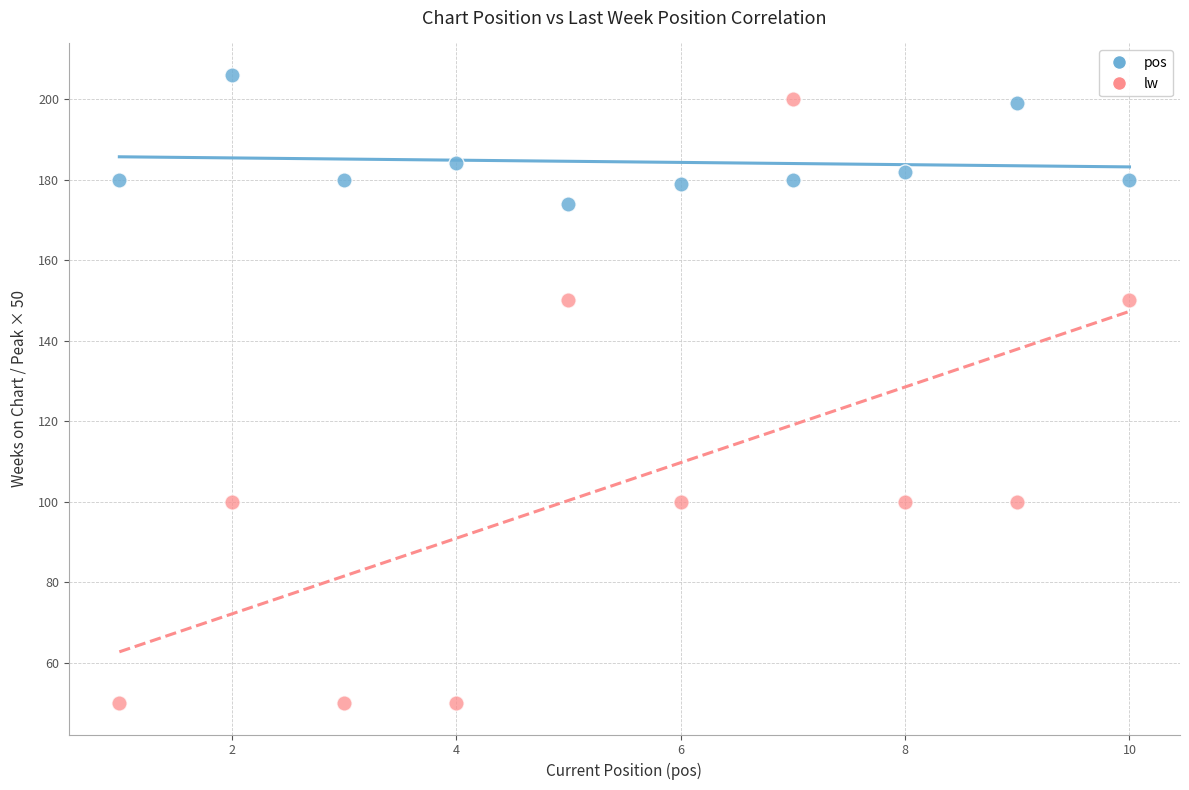

Which series has the largest Y range (max minus min)?

lw